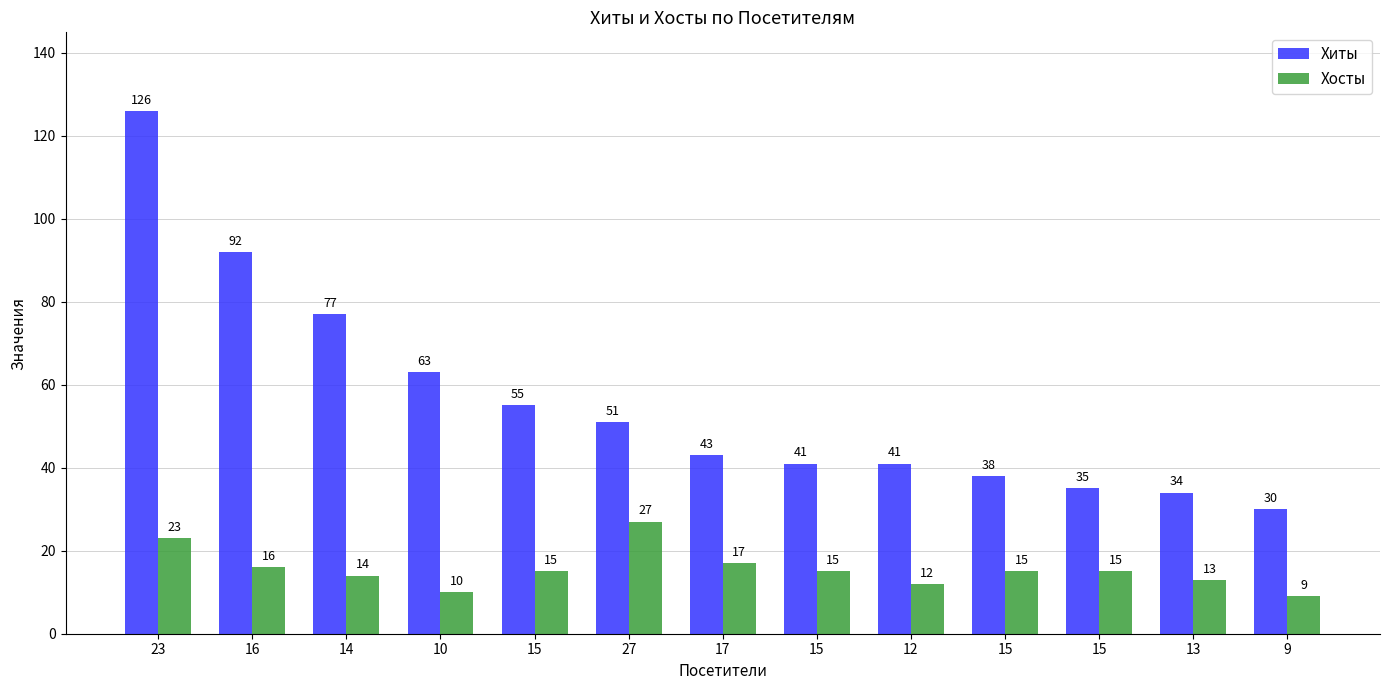

What is the label of the 9th bar from the right?

15